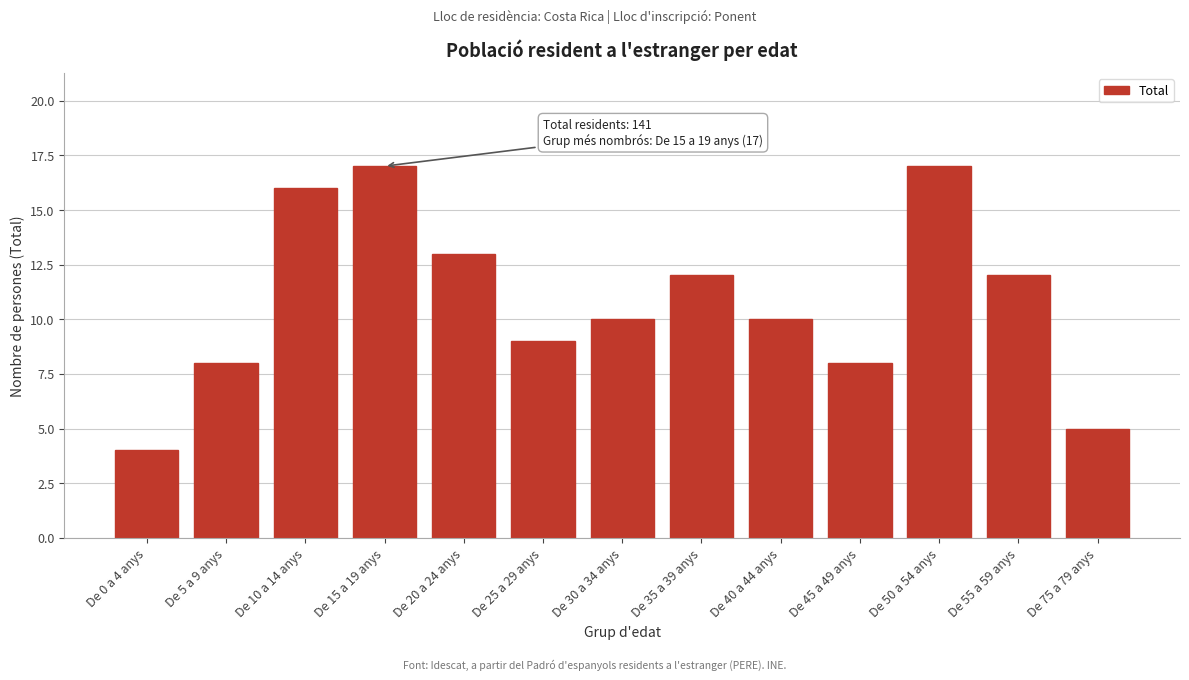

Reading left to right, transcribe all the data shown in this chart.

4	8	16	17	13	9	10	12	10	8	17	12	5